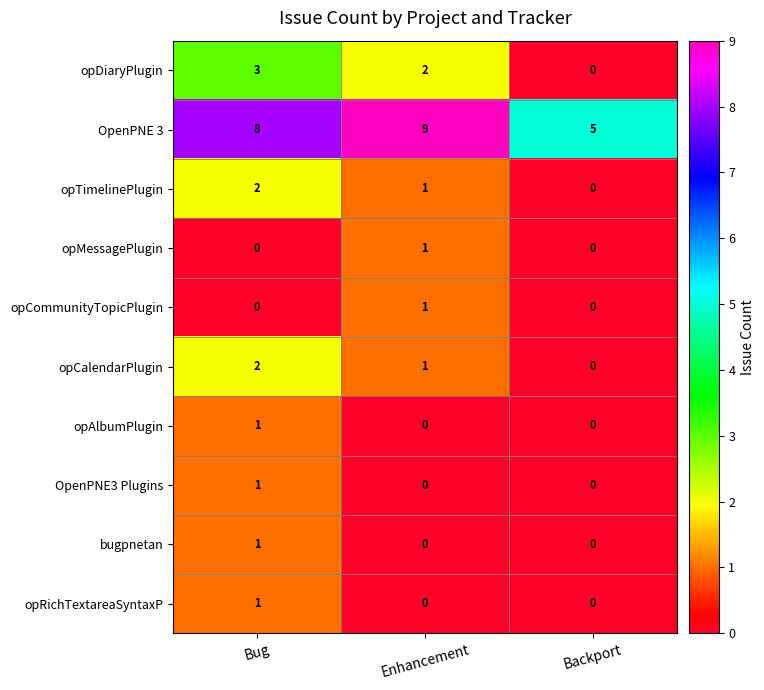

At how many categories does at least one series exceed 3?

3